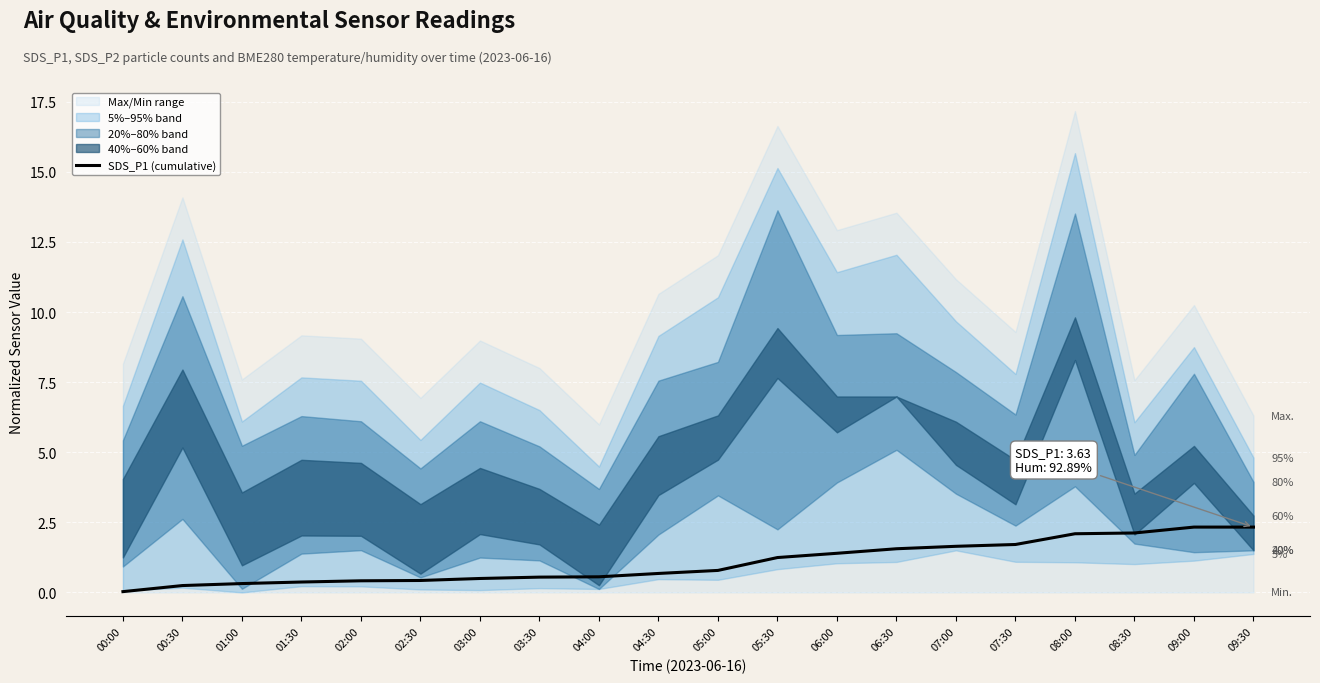

True or false: the data has more than 1 interior local peaks.

False